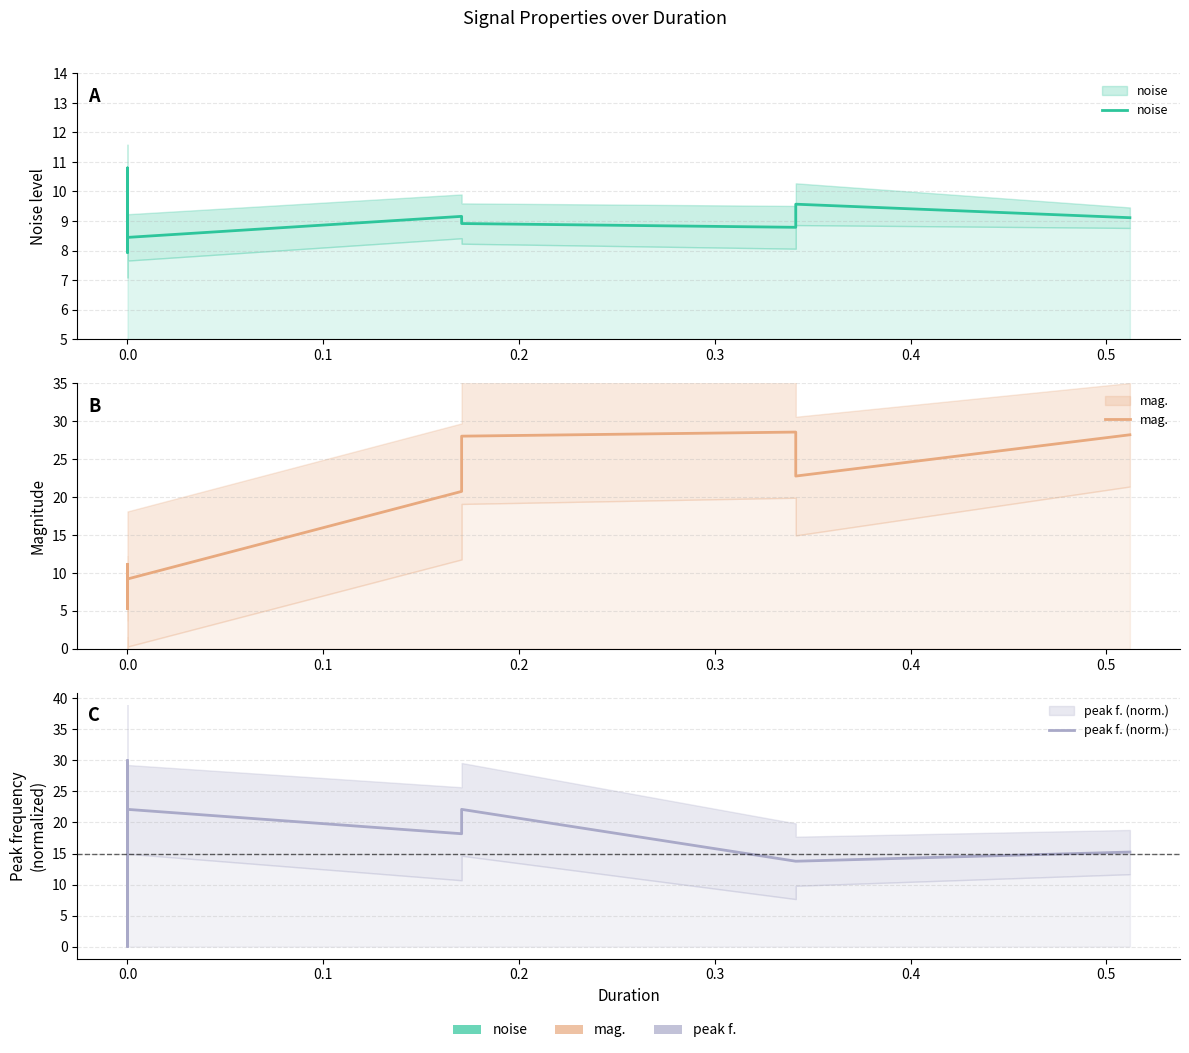

What is the sum of all noise values?

370.8